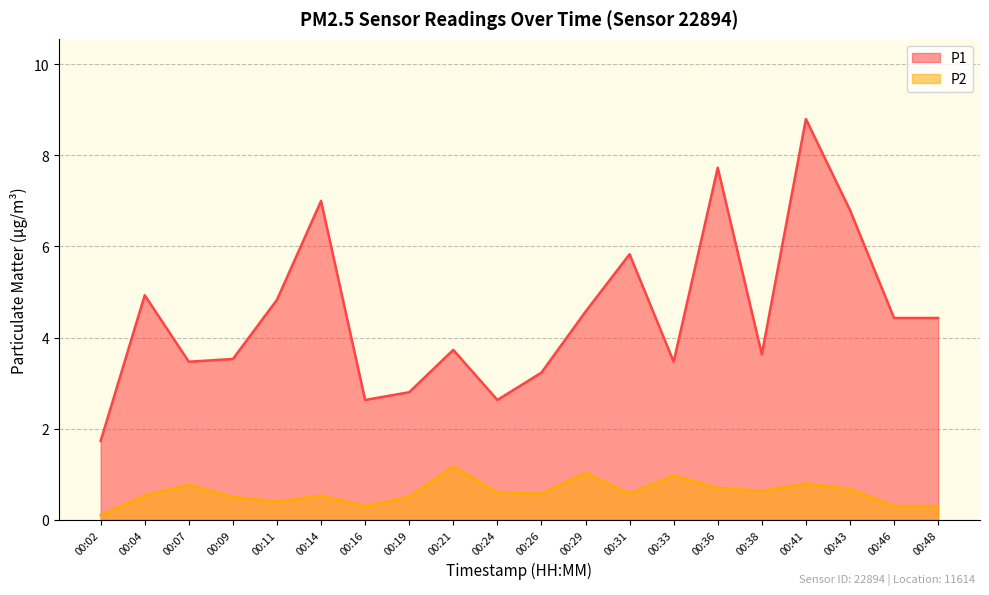

At which category does the chart reach its minimum across all series?

00:02